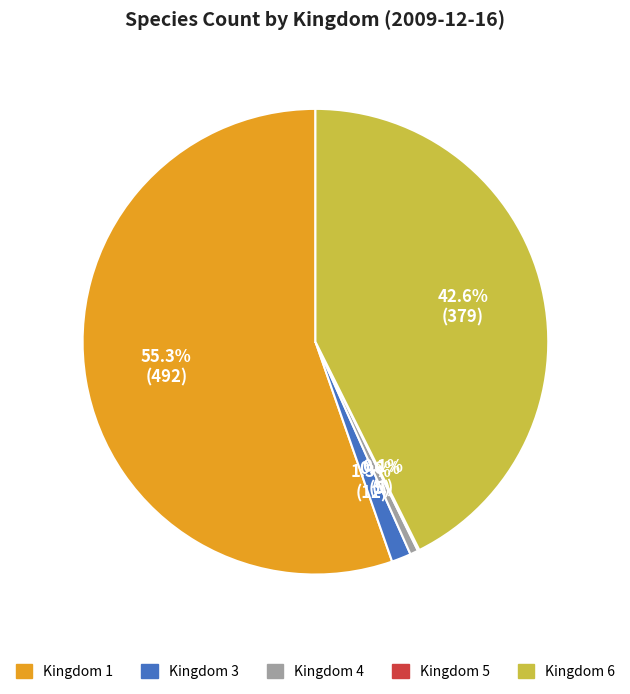

Is there a majority slice in this chart?

Yes